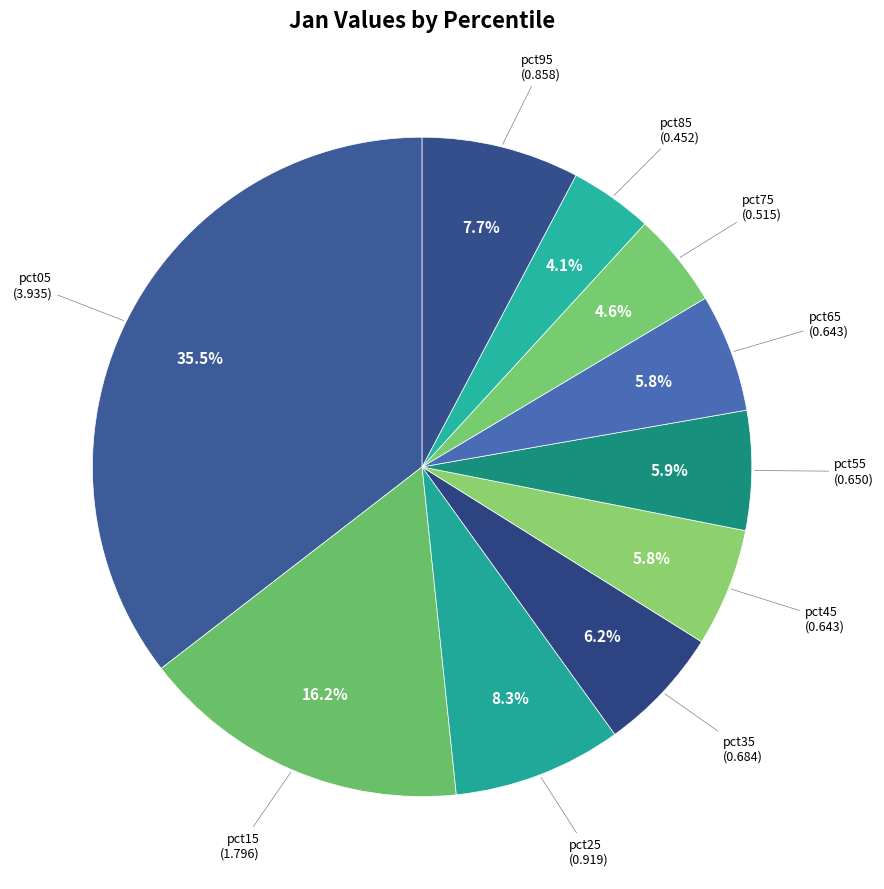

Is there a majority slice in this chart?

No